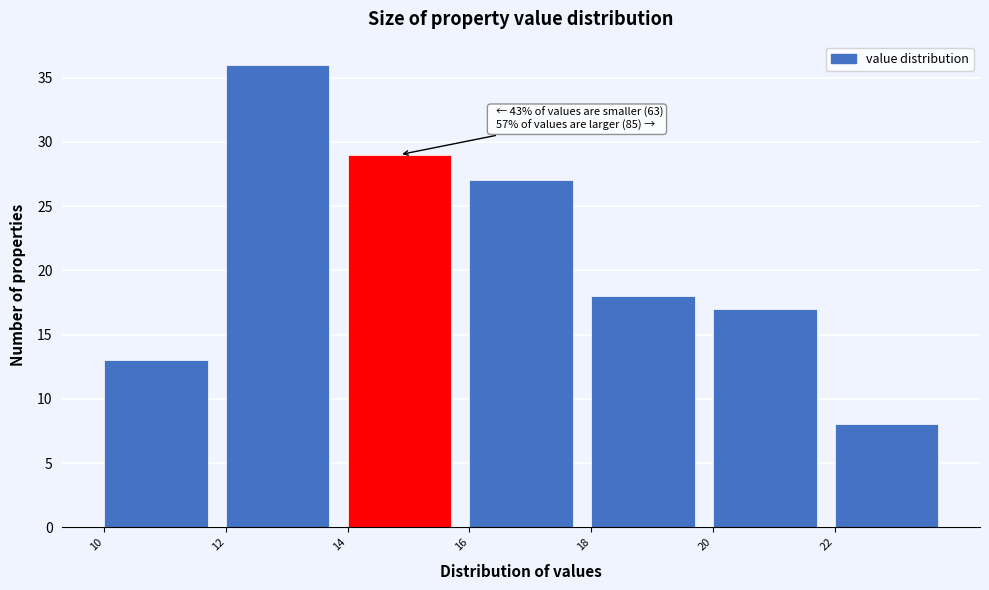

Which range on the x-axis has the tallest bar?

11.98 to 13.98